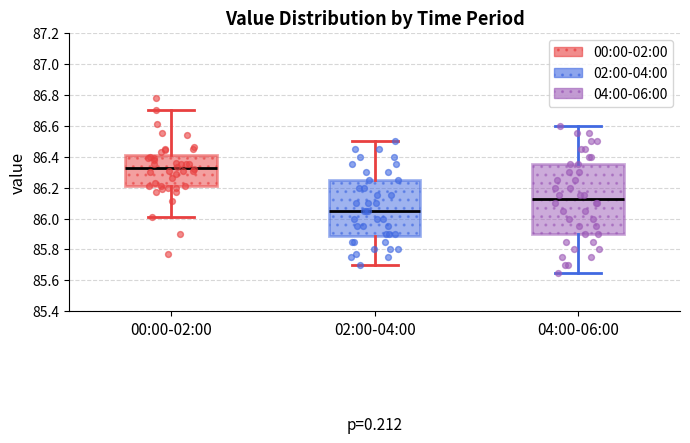

Reading left to right, transcribe this box plot: for each box, give where its median line is, the range the box spans, and where its two whiskers end, as read against the y-axis. The values are not printed on the chart, so give them approximately, as read against the axis.

00:00-02:00: median 86.32, box 86.22 to 86.40, whiskers 86.02 to 86.70
02:00-04:00: median 86.06, box 85.88 to 86.26, whiskers 85.70 to 86.50
04:00-06:00: median 86.12, box 85.90 to 86.36, whiskers 85.66 to 86.60